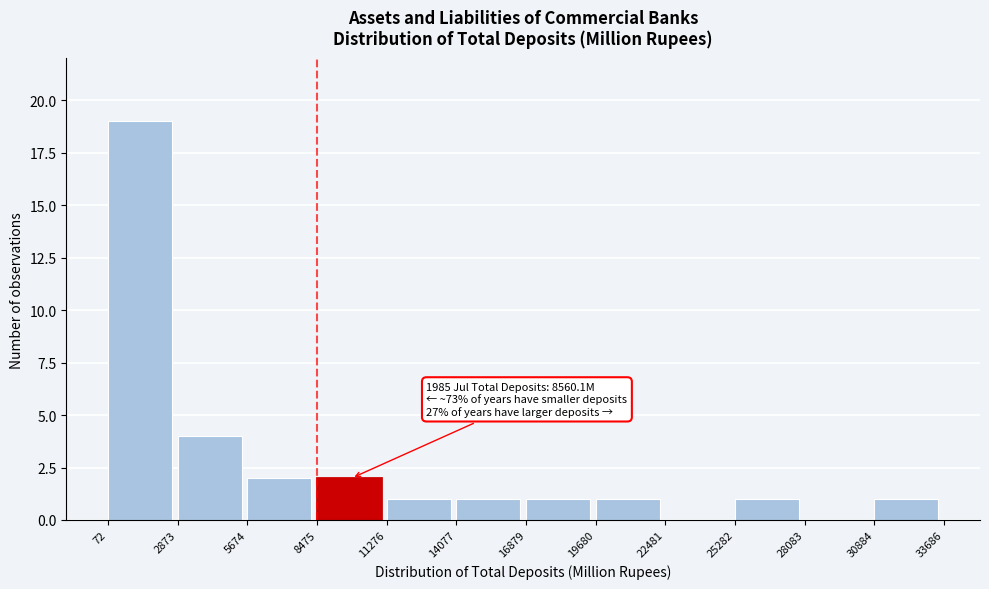

Over which range of the x-axis is the bar tallest?

72 to 2873